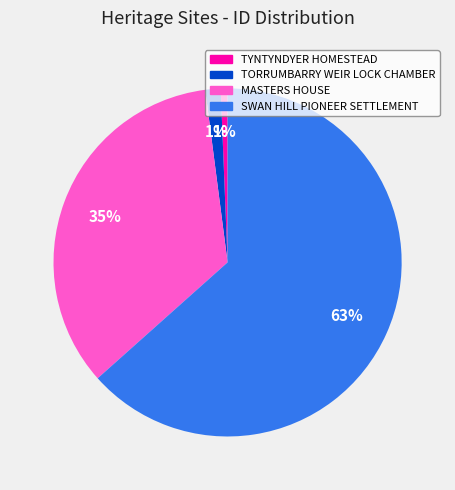

The SWAN HILL PIONEER SETTLEMENT slice represents 70% of the pie. True or false?

False